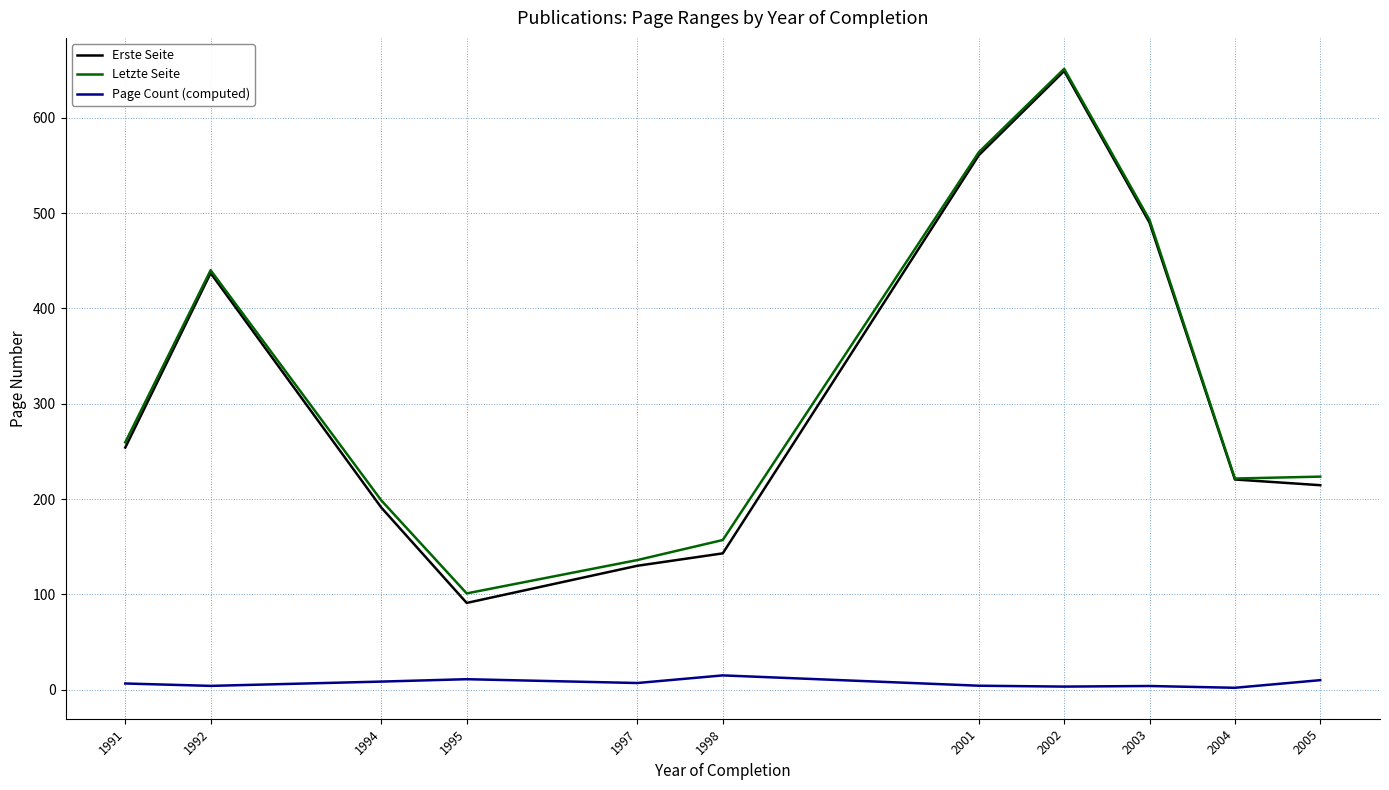

True or false: Page Count (computed) and Letzte Seite intersect in this chart.

False